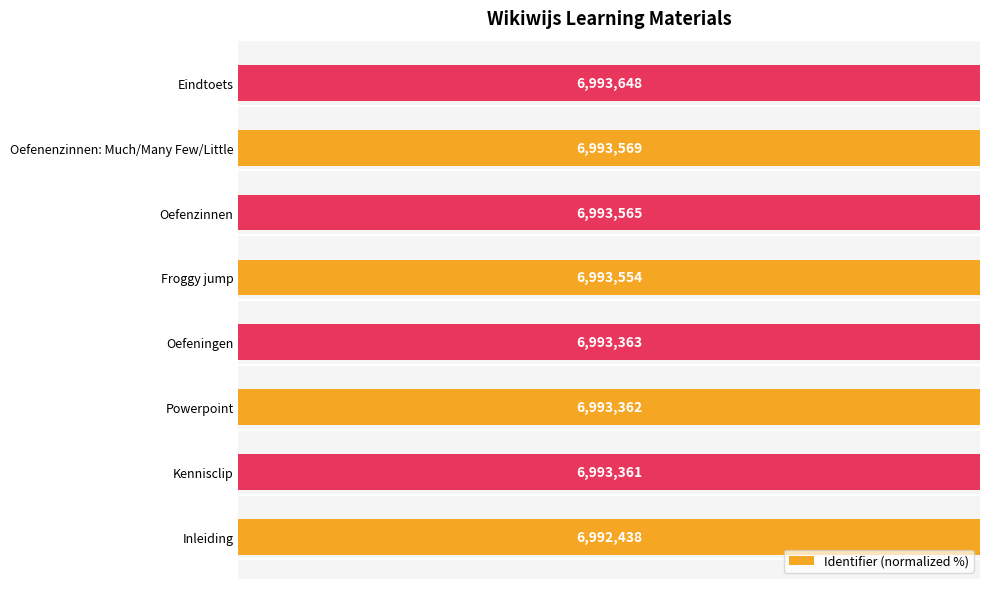

How many bars are there in total?

8